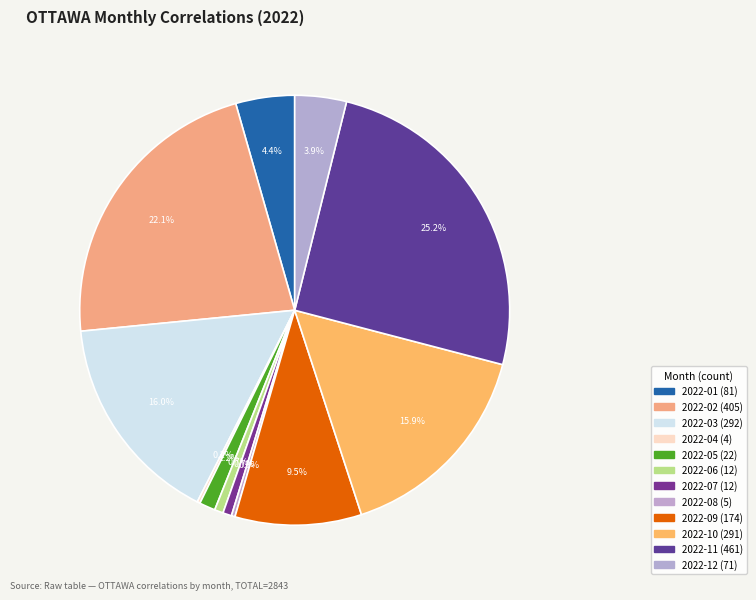

Does 2022-07 account for over 50% of the chart?

No